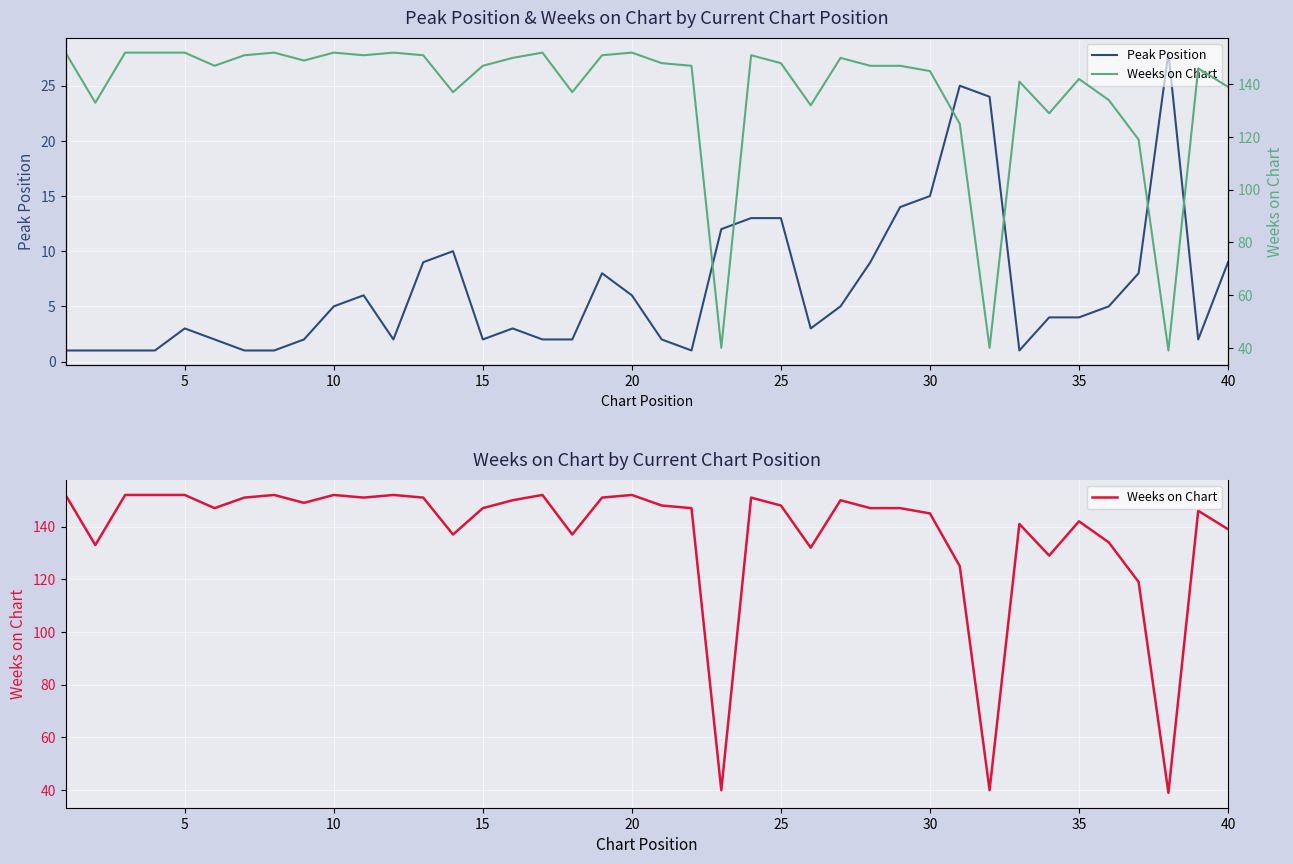

What is the maximum value for Peak Position?

28